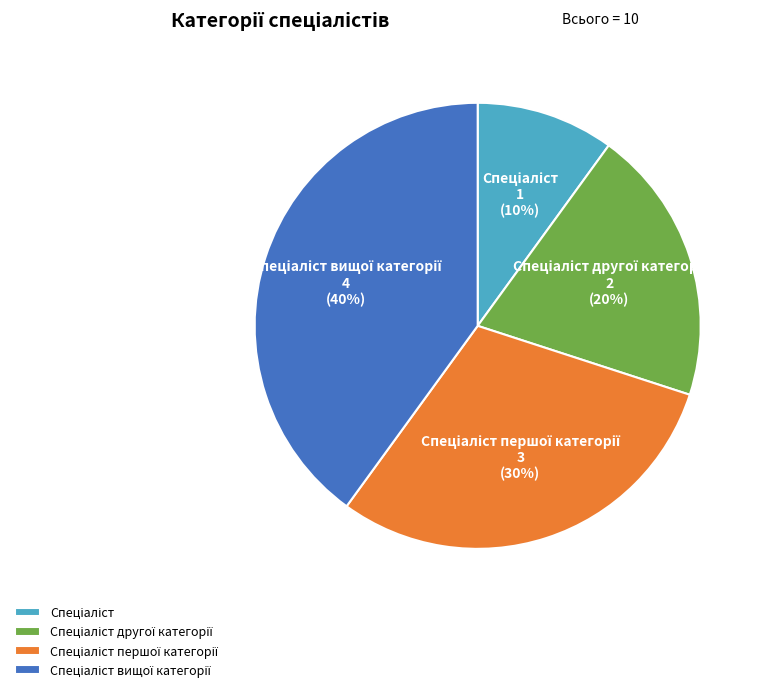

Is there any slice that represents more than half of the pie?

No